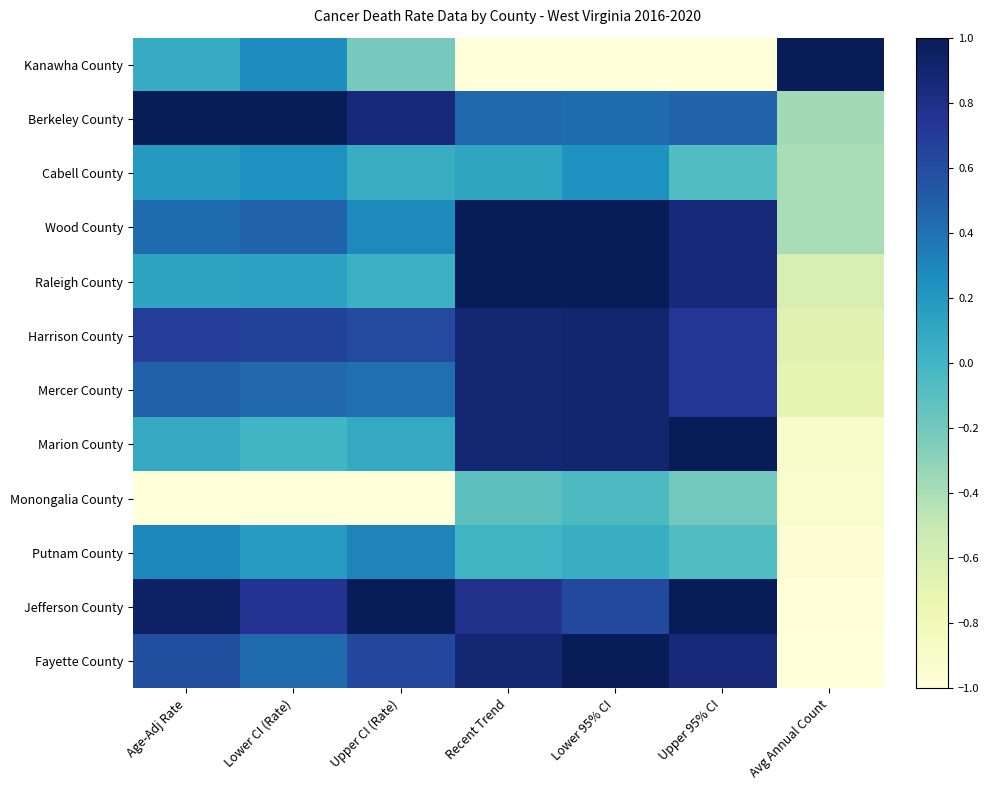

Reading left to right, transcribe all the data shown in this chart.

Kanawha County: Age-Adj Rate=0.1	Lower CI (Rate)=0.3	Upper CI (Rate)=-0.2	Recent Trend=-1.0	Lower 95% CI=-1.0	Upper 95% CI=-1.0	Avg Annual Count=1.0
Berkeley County: Age-Adj Rate=1.0	Lower CI (Rate)=1.0	Upper CI (Rate)=0.9	Recent Trend=0.4	Lower 95% CI=0.4	Upper 95% CI=0.5	Avg Annual Count=-0.4
Cabell County: Age-Adj Rate=0.2	Lower CI (Rate)=0.2	Upper CI (Rate)=0.1	Recent Trend=0.1	Lower 95% CI=0.2	Upper 95% CI=-0.1	Avg Annual Count=-0.4
Wood County: Age-Adj Rate=0.4	Lower CI (Rate)=0.5	Upper CI (Rate)=0.3	Recent Trend=1.0	Lower 95% CI=1.0	Upper 95% CI=0.9	Avg Annual Count=-0.4
Raleigh County: Age-Adj Rate=0.1	Lower CI (Rate)=0.1	Upper CI (Rate)=0.0	Recent Trend=1.0	Lower 95% CI=1.0	Upper 95% CI=0.9	Avg Annual Count=-0.6
Harrison County: Age-Adj Rate=0.7	Lower CI (Rate)=0.7	Upper CI (Rate)=0.6	Recent Trend=0.9	Lower 95% CI=0.9	Upper 95% CI=0.7	Avg Annual Count=-0.7
Mercer County: Age-Adj Rate=0.5	Lower CI (Rate)=0.4	Upper CI (Rate)=0.4	Recent Trend=0.9	Lower 95% CI=0.9	Upper 95% CI=0.7	Avg Annual Count=-0.7
Marion County: Age-Adj Rate=0.1	Lower CI (Rate)=0.0	Upper CI (Rate)=0.1	Recent Trend=0.9	Lower 95% CI=0.9	Upper 95% CI=1.0	Avg Annual Count=-0.9
Monongalia County: Age-Adj Rate=-1.0	Lower CI (Rate)=-1.0	Upper CI (Rate)=-1.0	Recent Trend=-0.1	Lower 95% CI=-0.0	Upper 95% CI=-0.2	Avg Annual Count=-0.9
Putnam County: Age-Adj Rate=0.3	Lower CI (Rate)=0.2	Upper CI (Rate)=0.3	Recent Trend=0.0	Lower 95% CI=0.0	Upper 95% CI=-0.1	Avg Annual Count=-1.0
Jefferson County: Age-Adj Rate=0.9	Lower CI (Rate)=0.8	Upper CI (Rate)=1.0	Recent Trend=0.8	Lower 95% CI=0.6	Upper 95% CI=1.0	Avg Annual Count=-1.0
Fayette County: Age-Adj Rate=0.6	Lower CI (Rate)=0.4	Upper CI (Rate)=0.6	Recent Trend=0.9	Lower 95% CI=1.0	Upper 95% CI=0.9	Avg Annual Count=-1.0